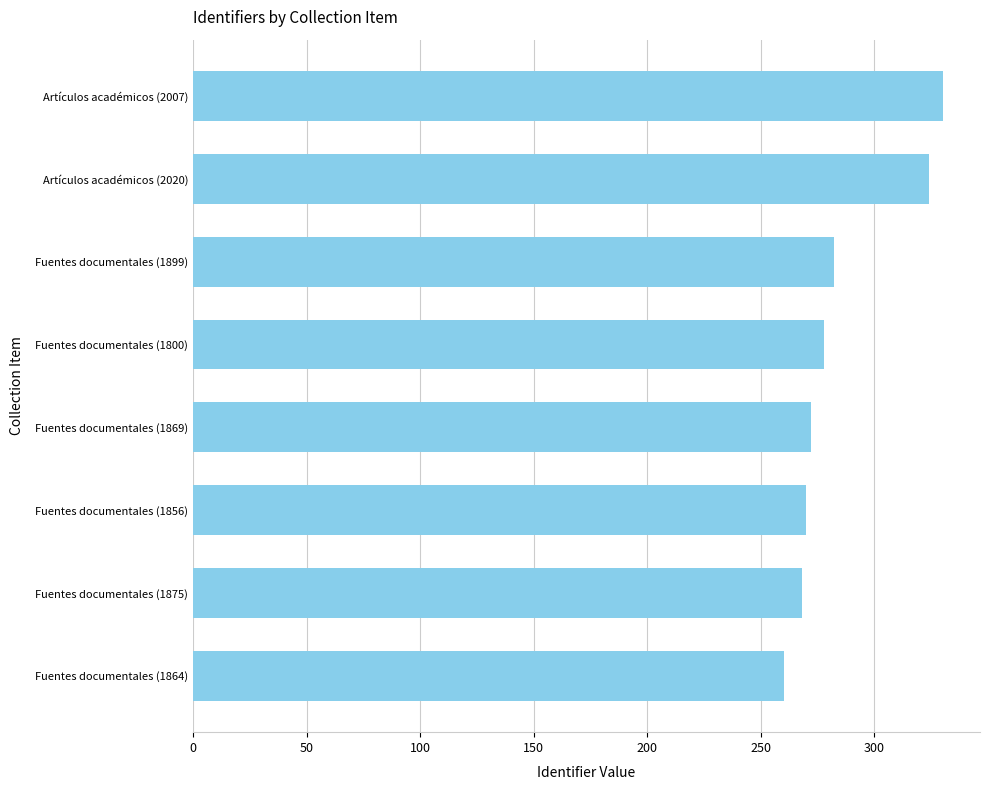

The chart shows a value of 533 at Artículos académicos (2020). True or false?

False